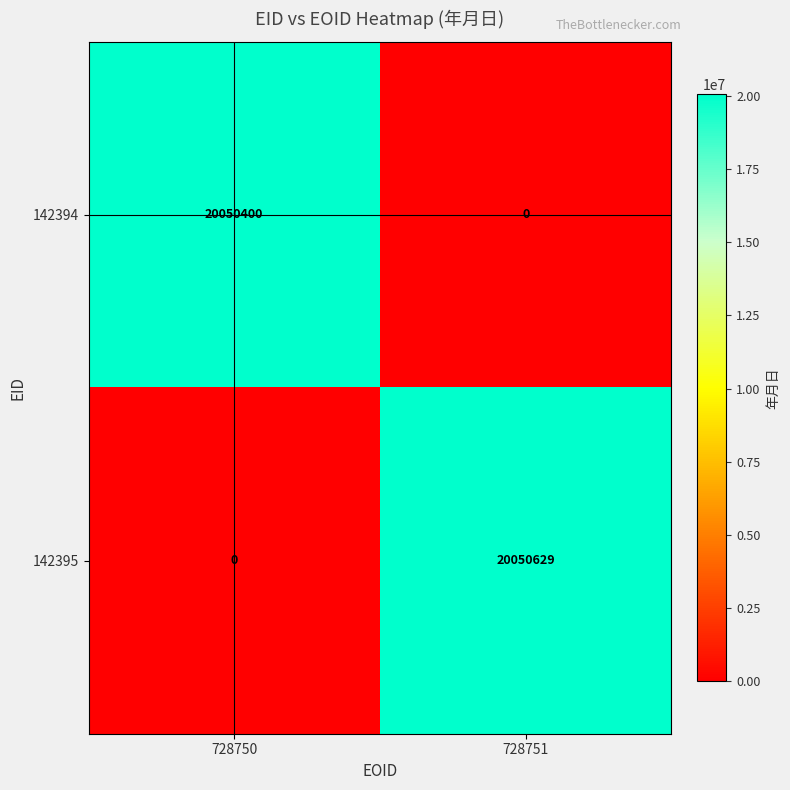

The 142395 series shows 0 at 728750. True or false?

True